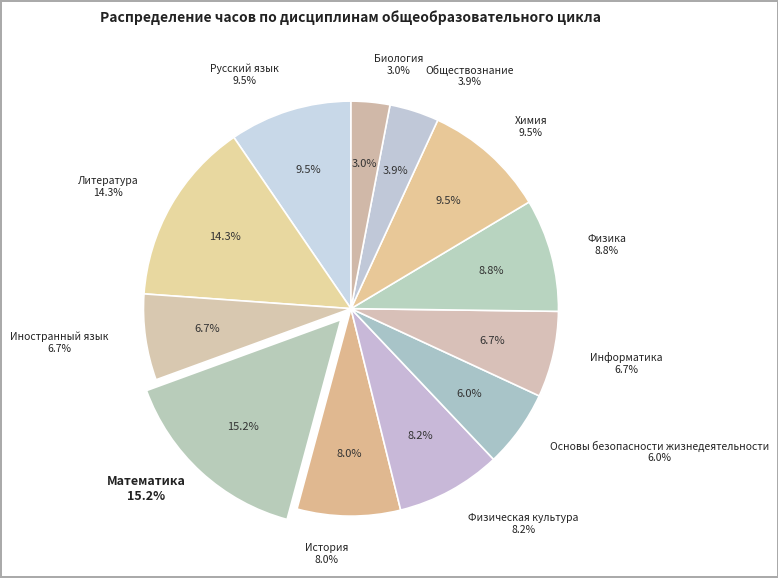

How many segments does this pie chart have?

12